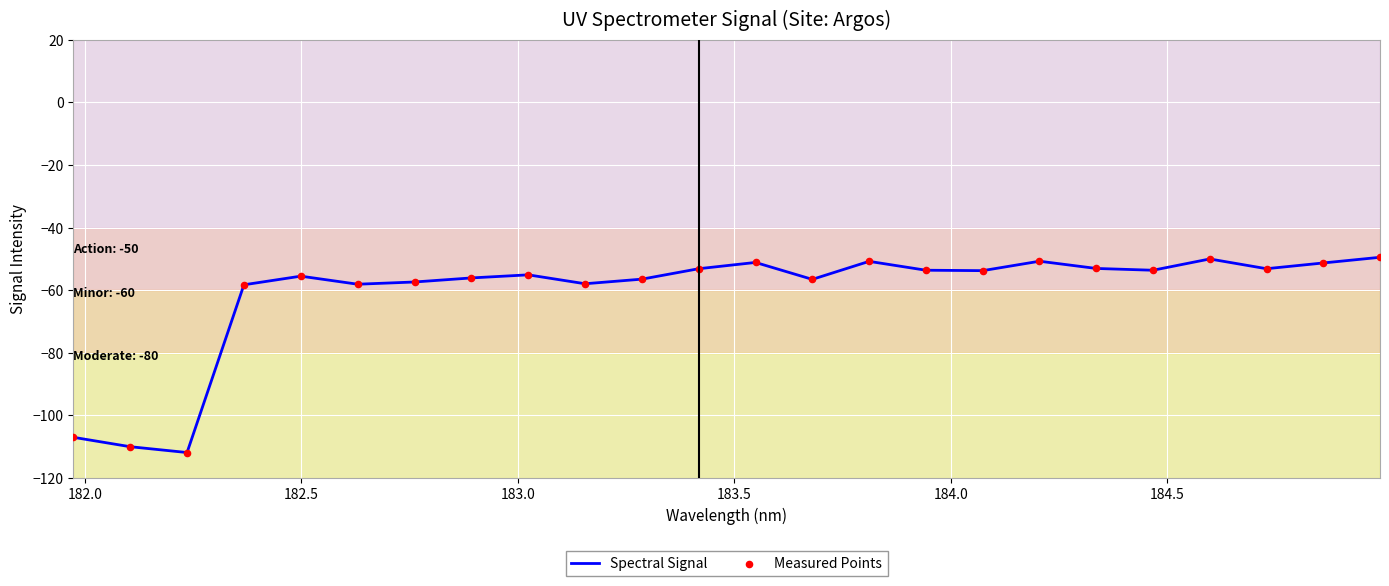

What is the minimum value shown in the chart?

-111.8